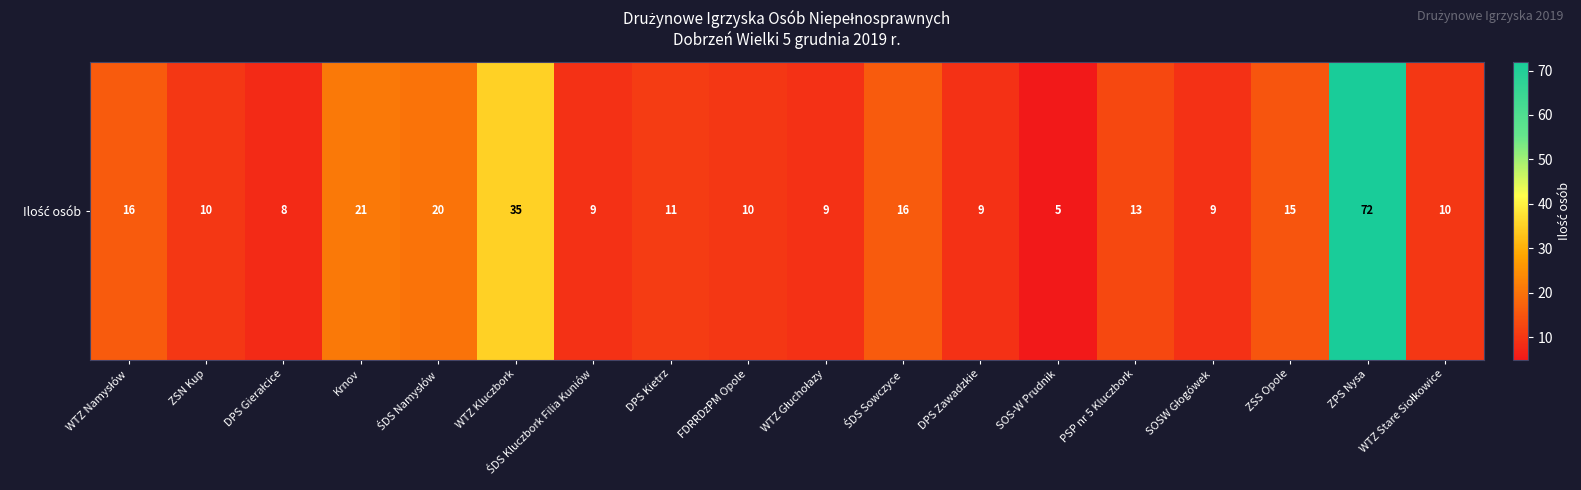

What is the average value?

17